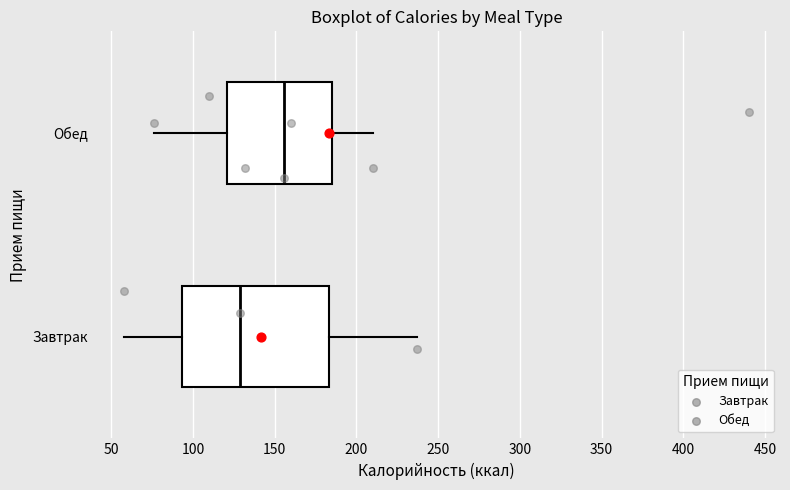

Which box is the widest, from its left edge to its right edge?

Завтрак